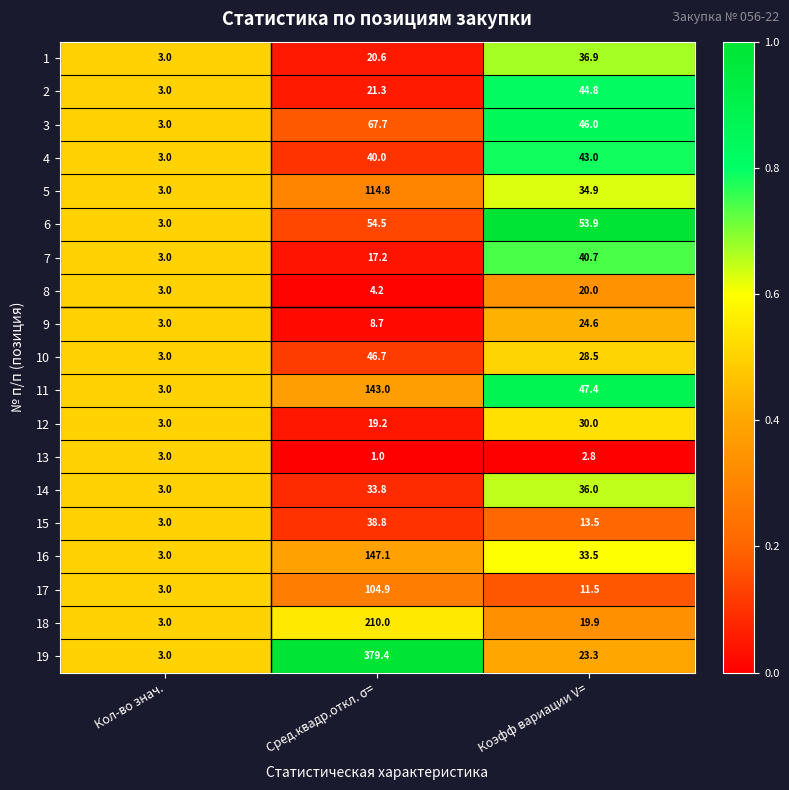

What is the total value across all series at Кол-во знач.?

57.0